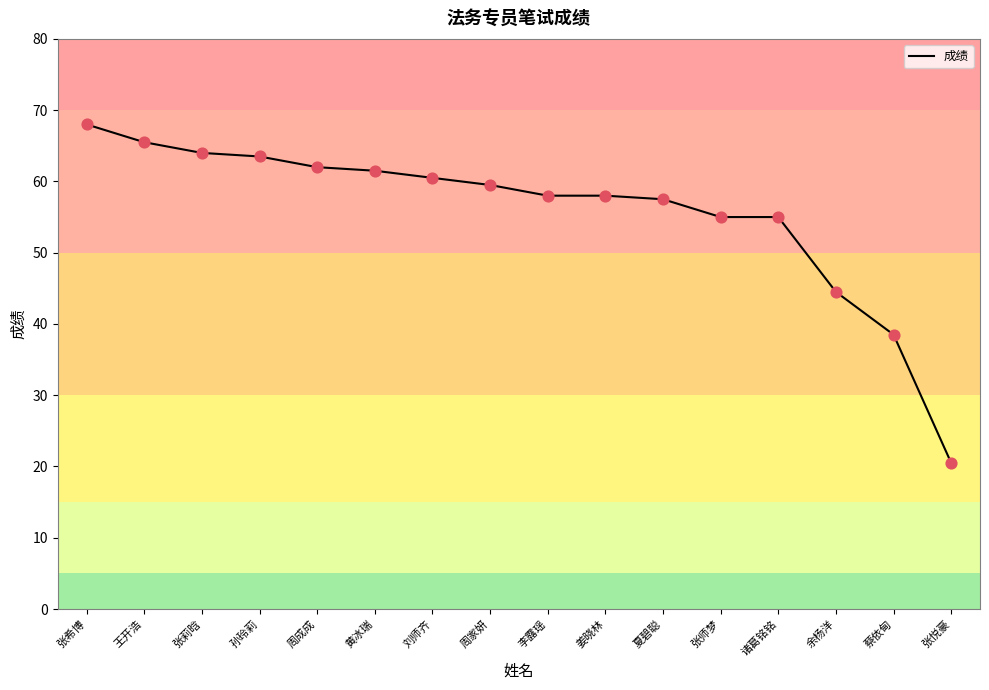

Which has a higher value, 刘师齐 or 孙玲莉?

孙玲莉